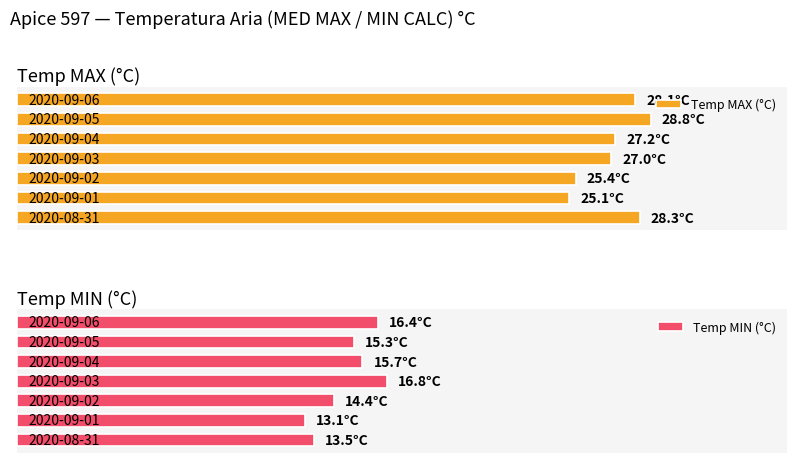

Reading left to right, list all the values displayed in this chart.

Temp MAX (°C): 28.3	25.1	25.4	27.0	27.2	28.8	28.1
Temp MIN (°C): 13.5	13.1	14.4	16.8	15.7	15.3	16.4